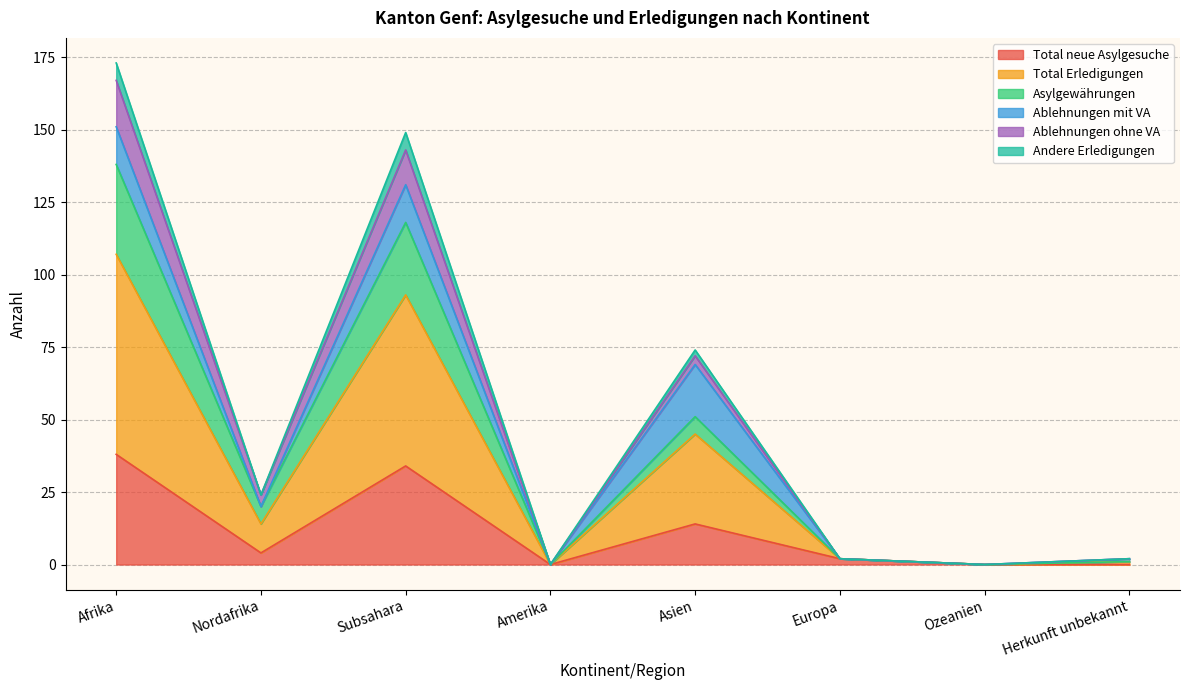

What is the maximum value for Total neue Asylgesuche?

38